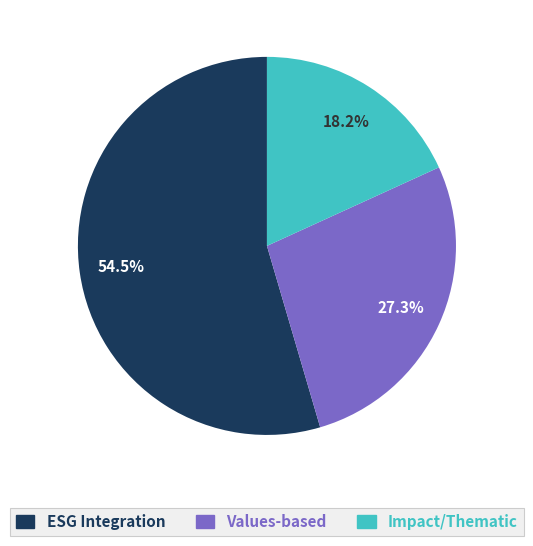

Does any single category account for the majority?

Yes